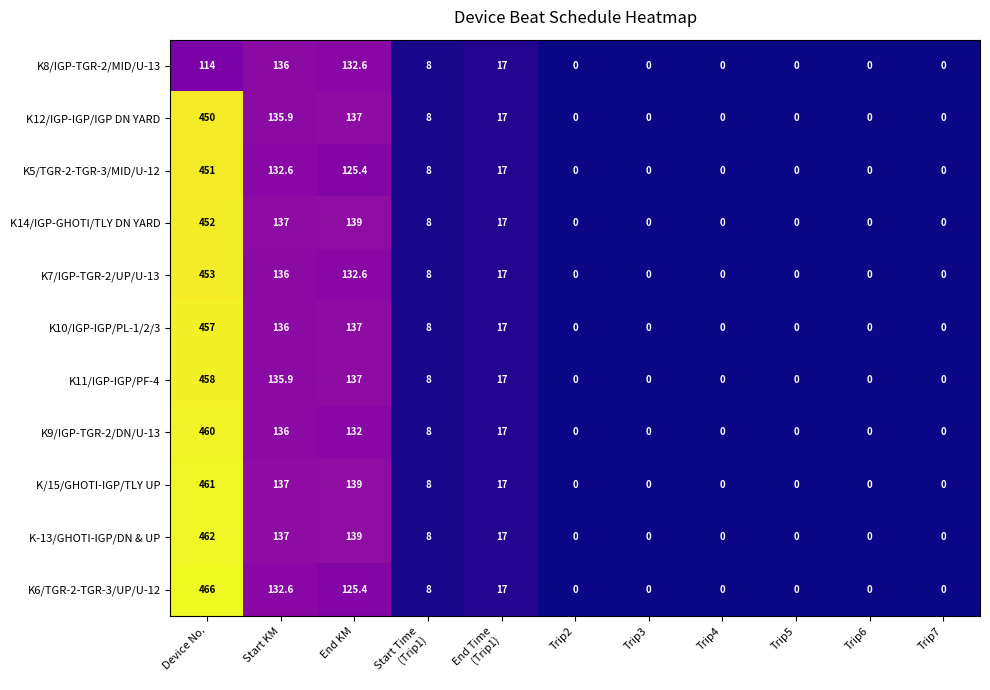

How many distinct data groups are displayed?

11